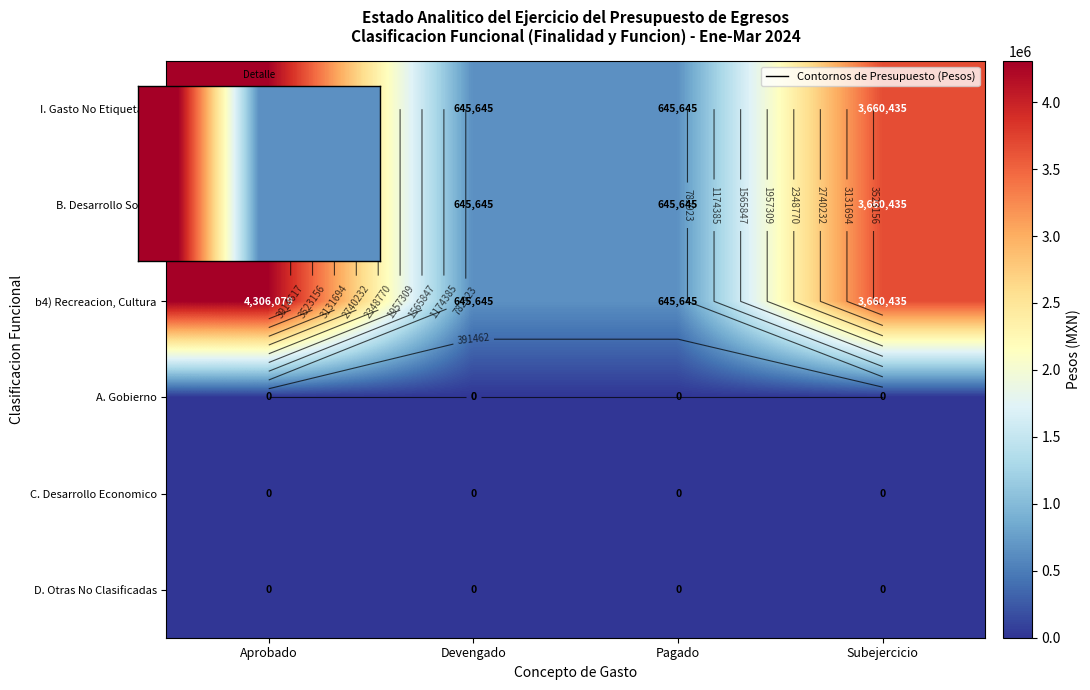

List the labels in order of Desarrollo Social value, largest first.

Aprobado, Subejercicio, Devengado, Pagado